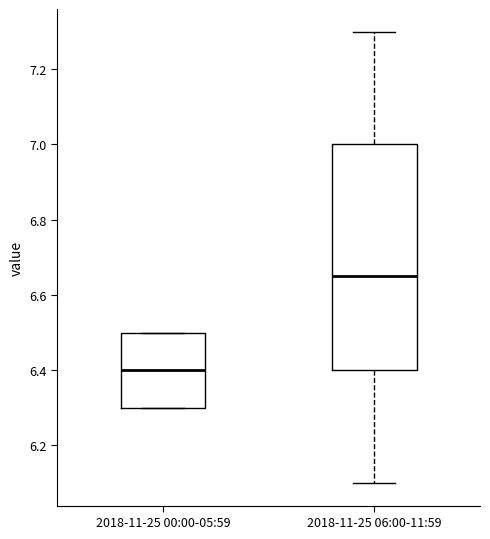

Which box has the highest median line?

2018-11-25 06:00-11:59